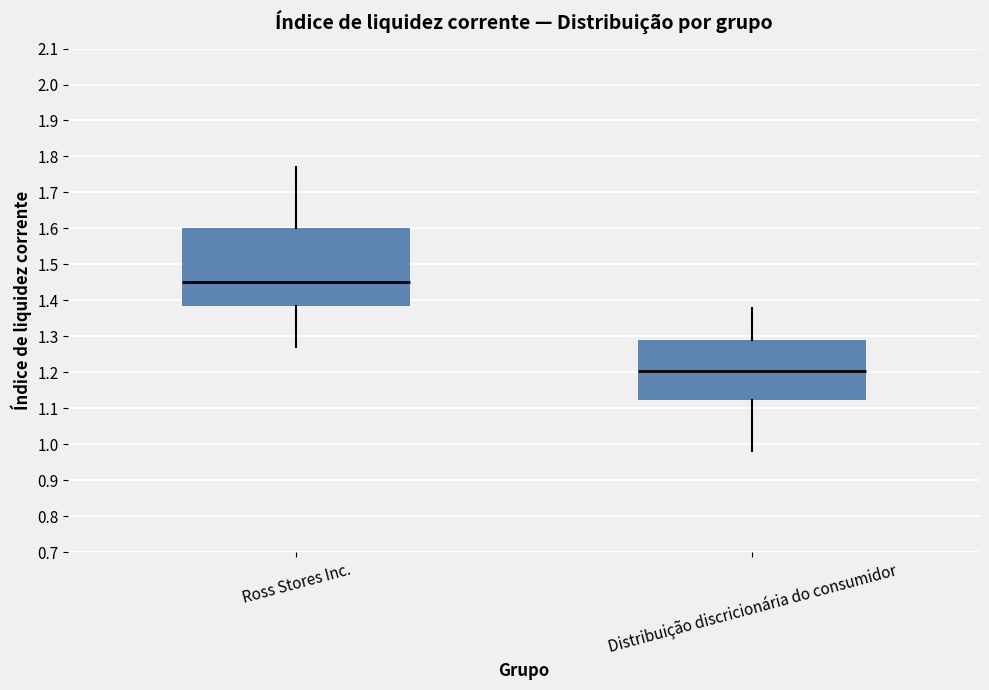

Which box has the lowest median line?

Distribuição discricionária do consumidor